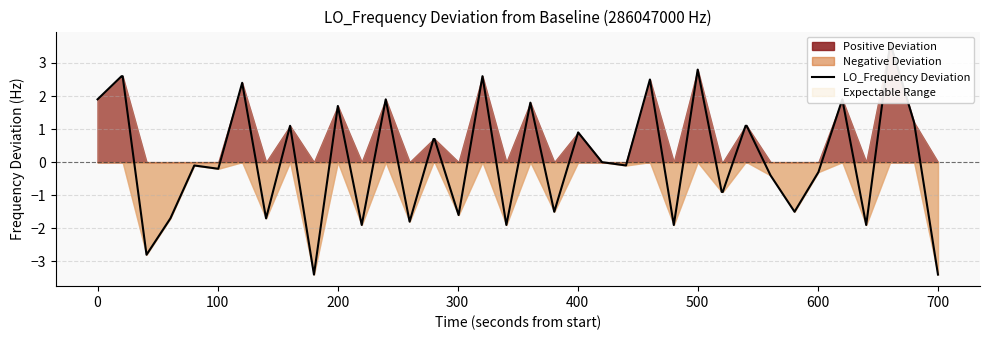

Count the number of values greater than 0.

19